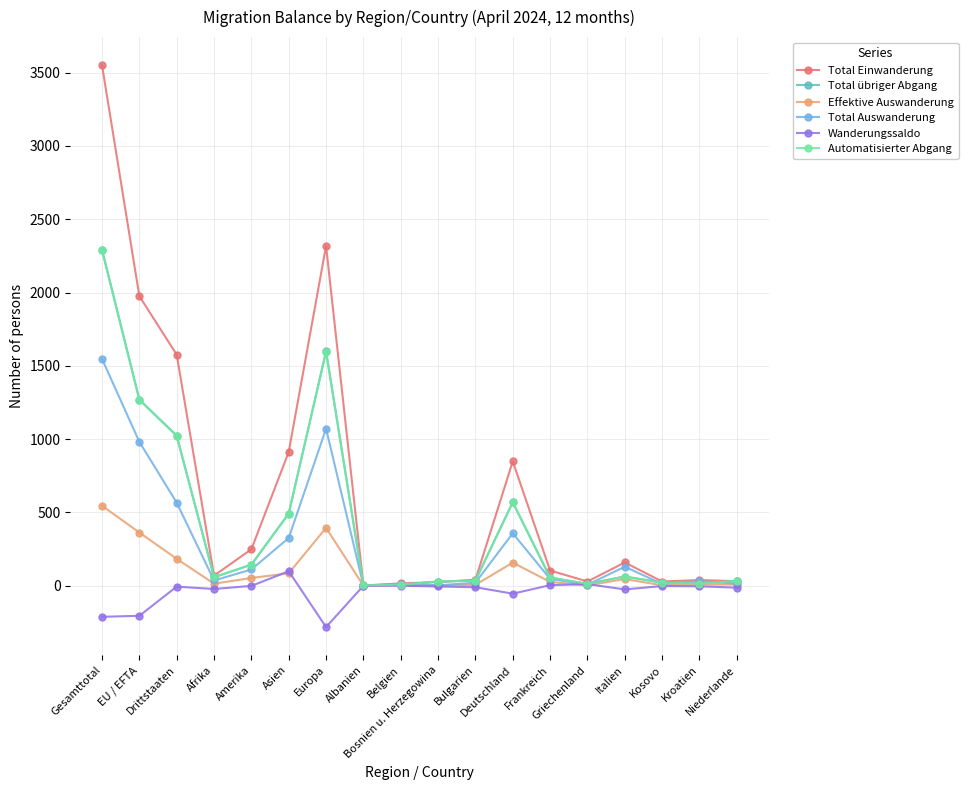

How many data points does each series have?

18